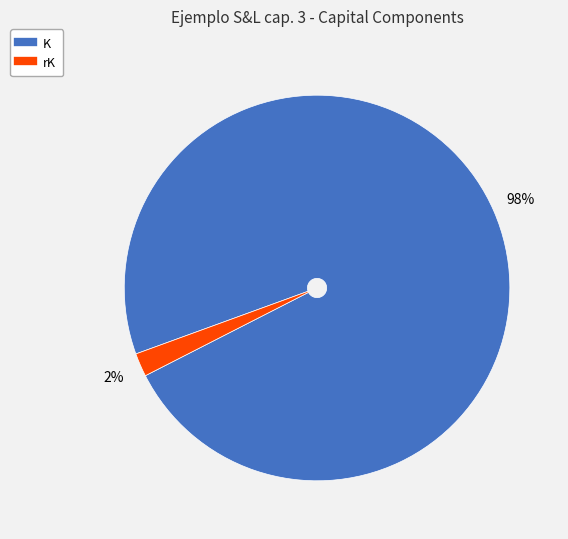

To the nearest percent, what is the average slice percentage?

50%